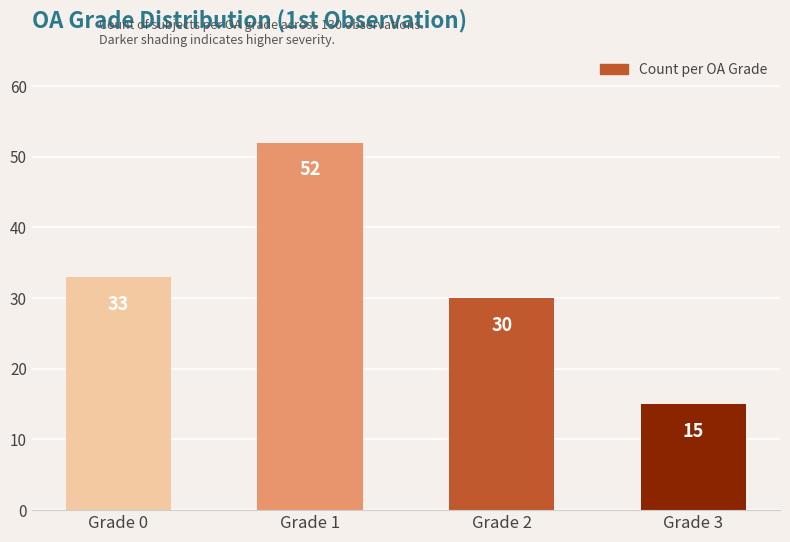

Reading left to right, transcribe all the data shown in this chart.

33	52	30	15